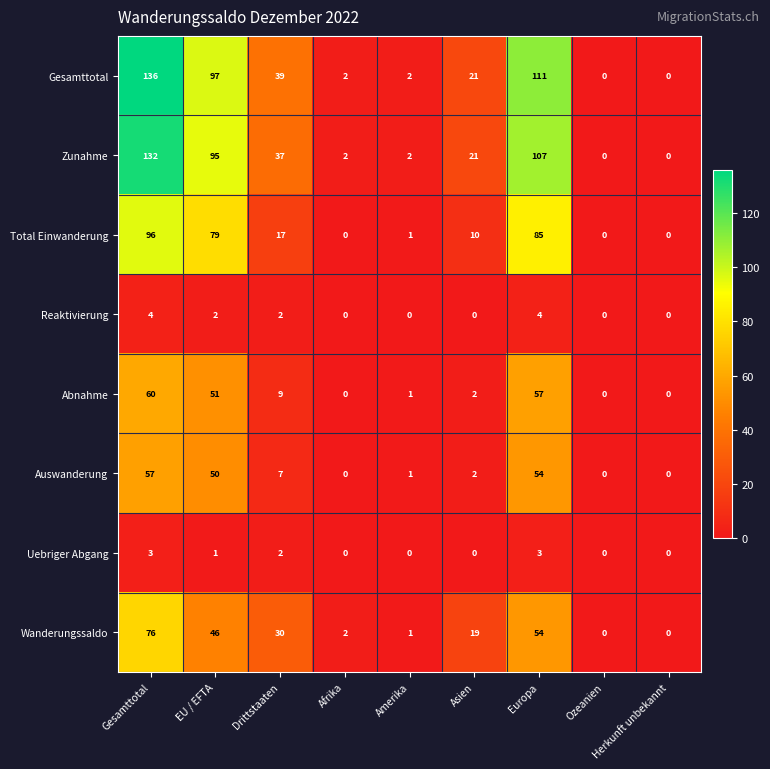

What is the highest value of the Reaktivierung series?

4